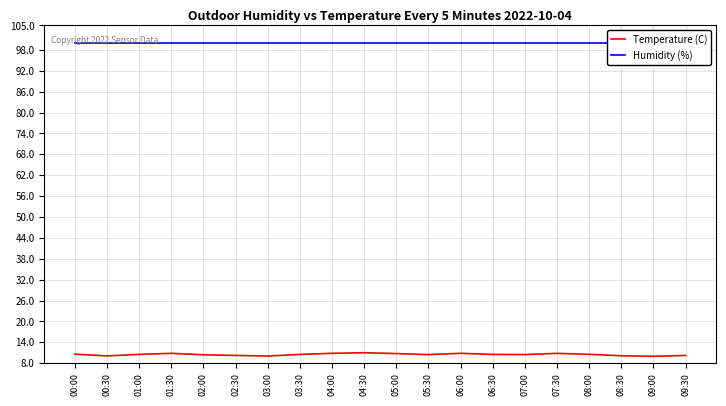

List the series in order of their overall mean, lowest first.

Temperature (C), Humidity (%)